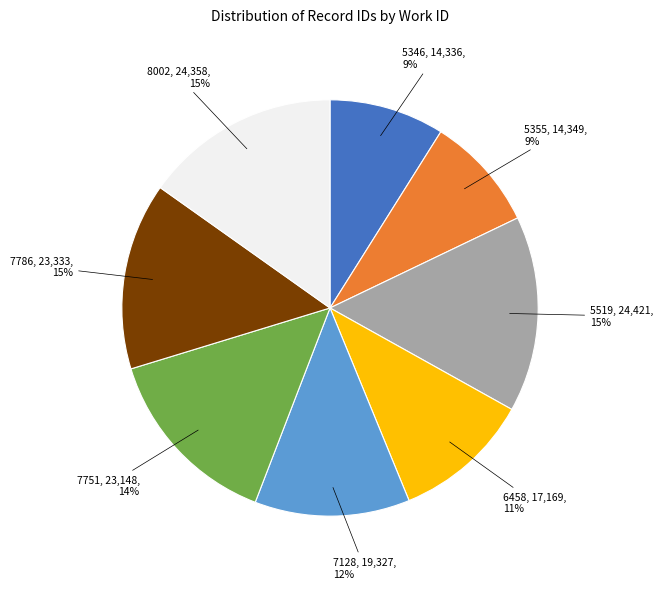

Does any single category account for the majority?

No